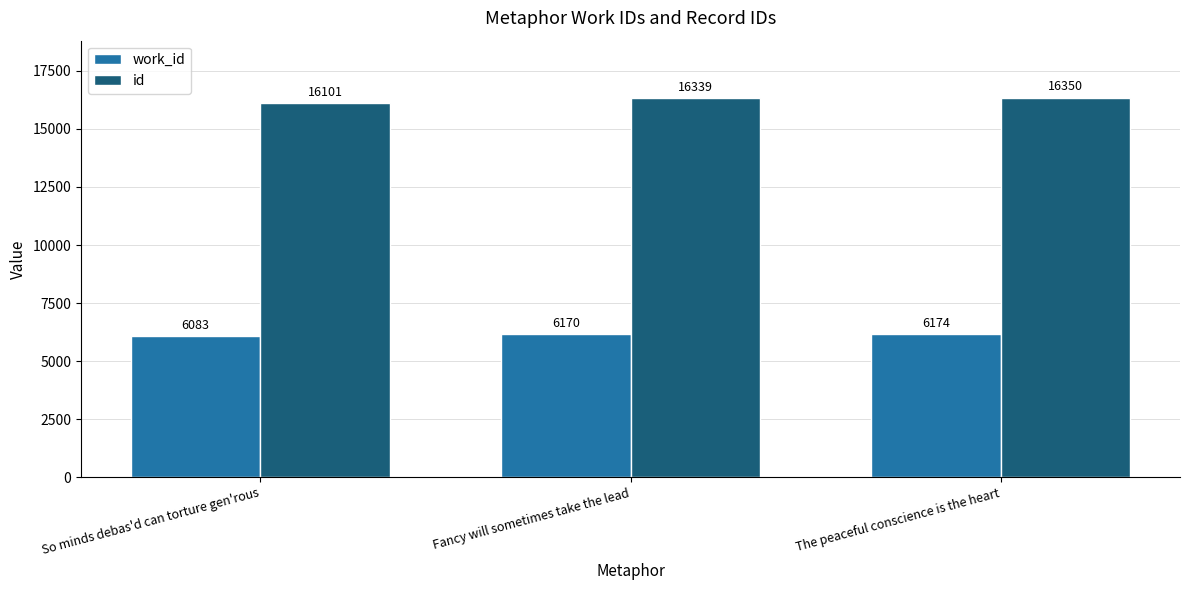

At which label does work_id reach its peak?

The peaceful conscience is the heart